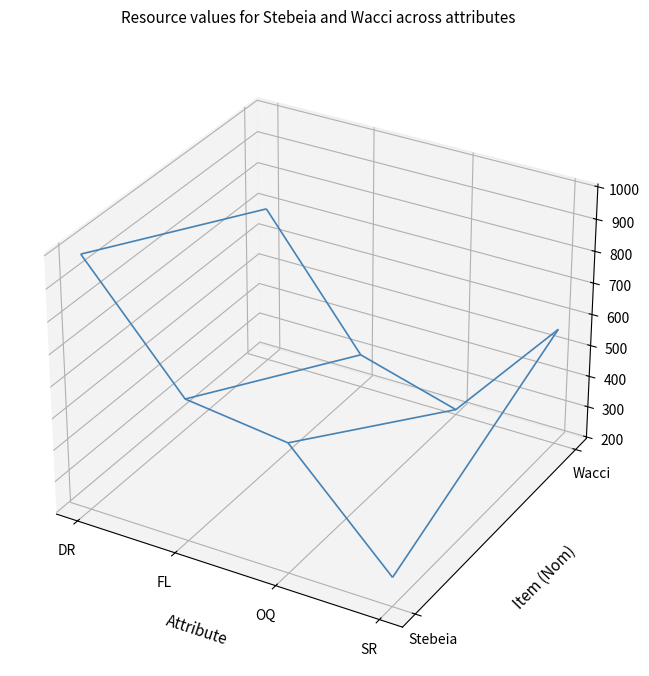

The Wacci series shows 698 at DR. True or false?

True